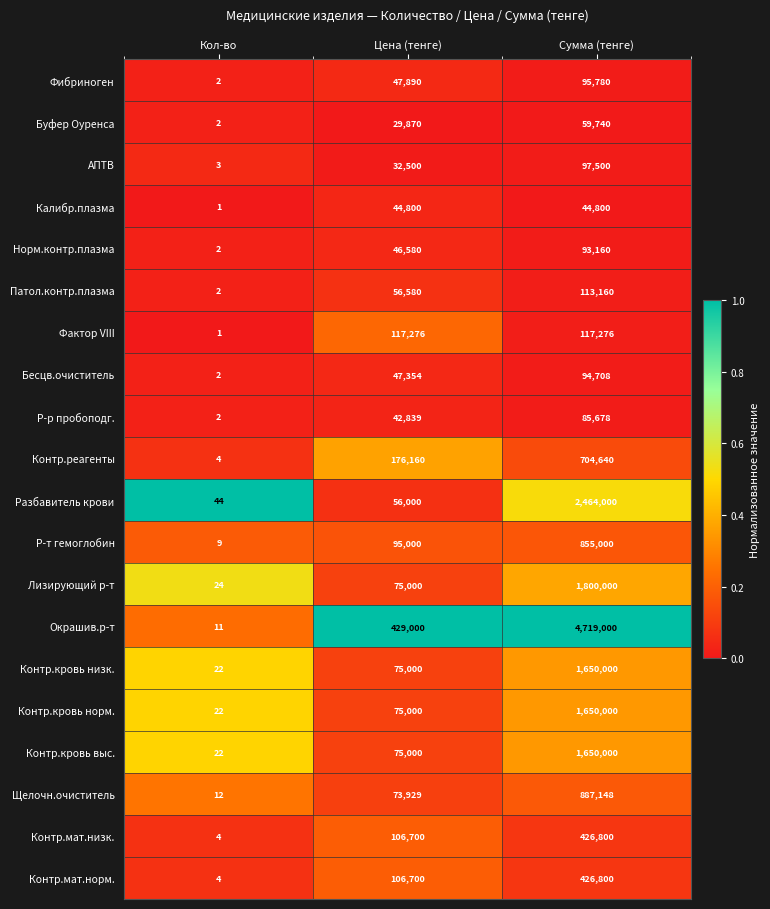

Is the value of Фибриноген at Сумма (тенге) greater than the value of Окрашив.р-т at Сумма (тенге)?

No